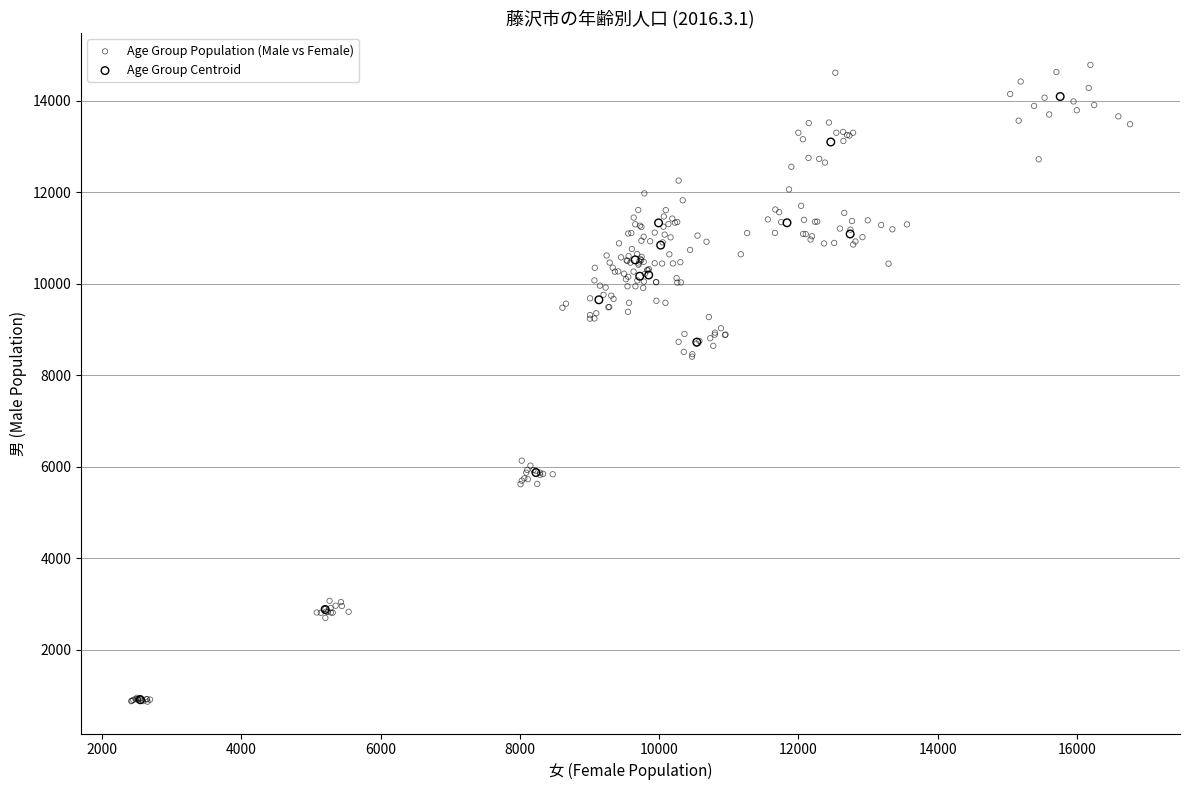

Which series has the largest Y range (max minus min)?

Age Group Population (Male vs Female)